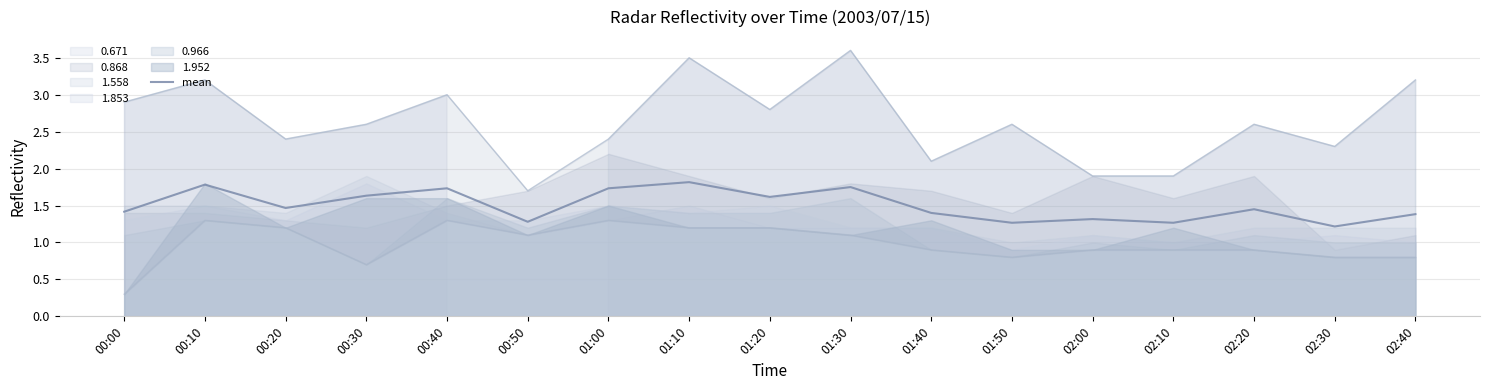

What position from the left is 00:50?

6